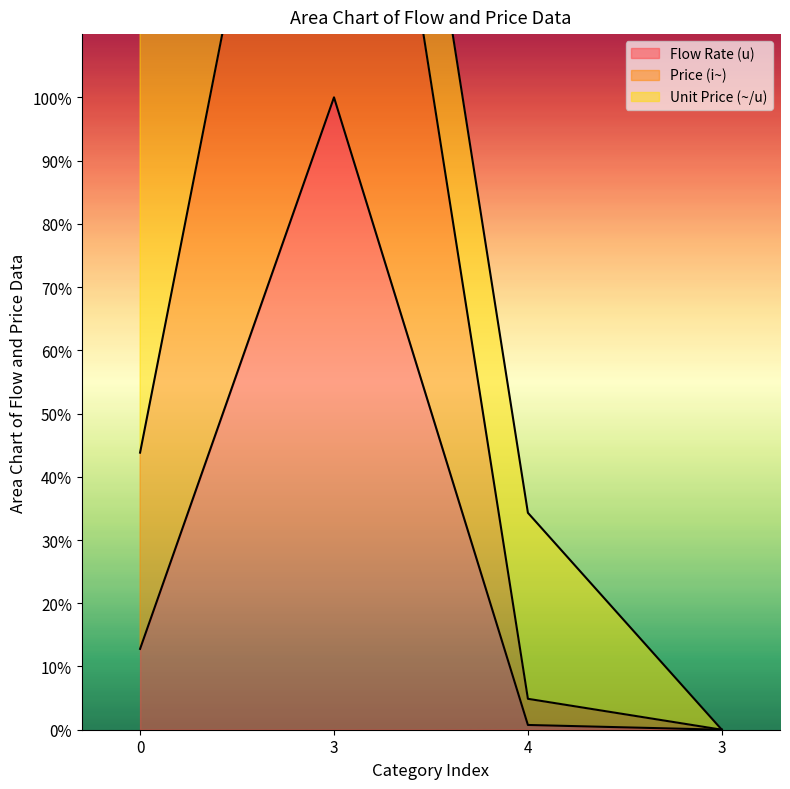

What is the maximum value shown in the chart?

200.0